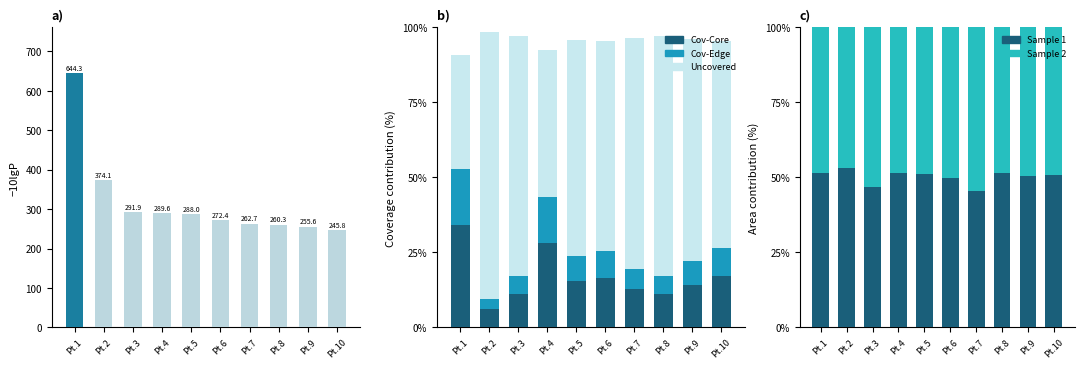

At which label does Cov-Core reach its minimum?

Pt.2